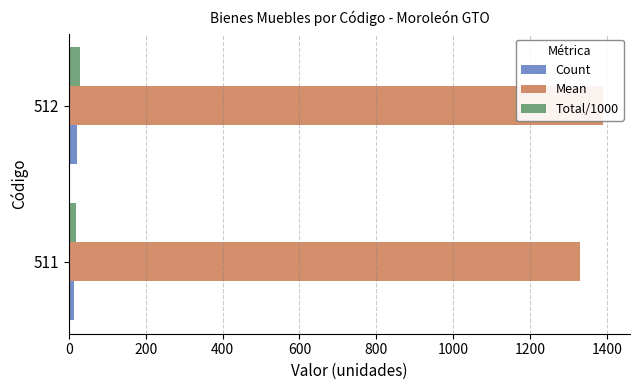

Between 511 and 512, which is larger?

512